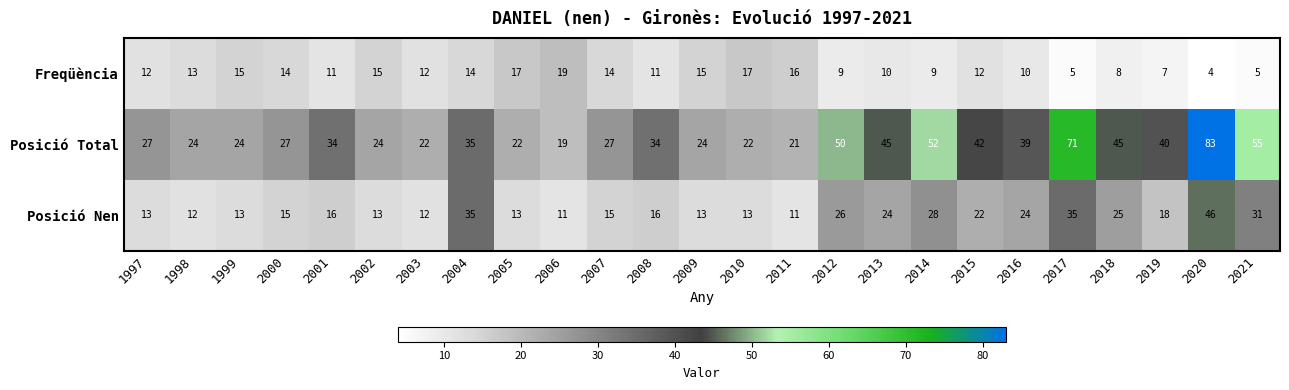

What is the spread (max minus min) of values at 2021?

50